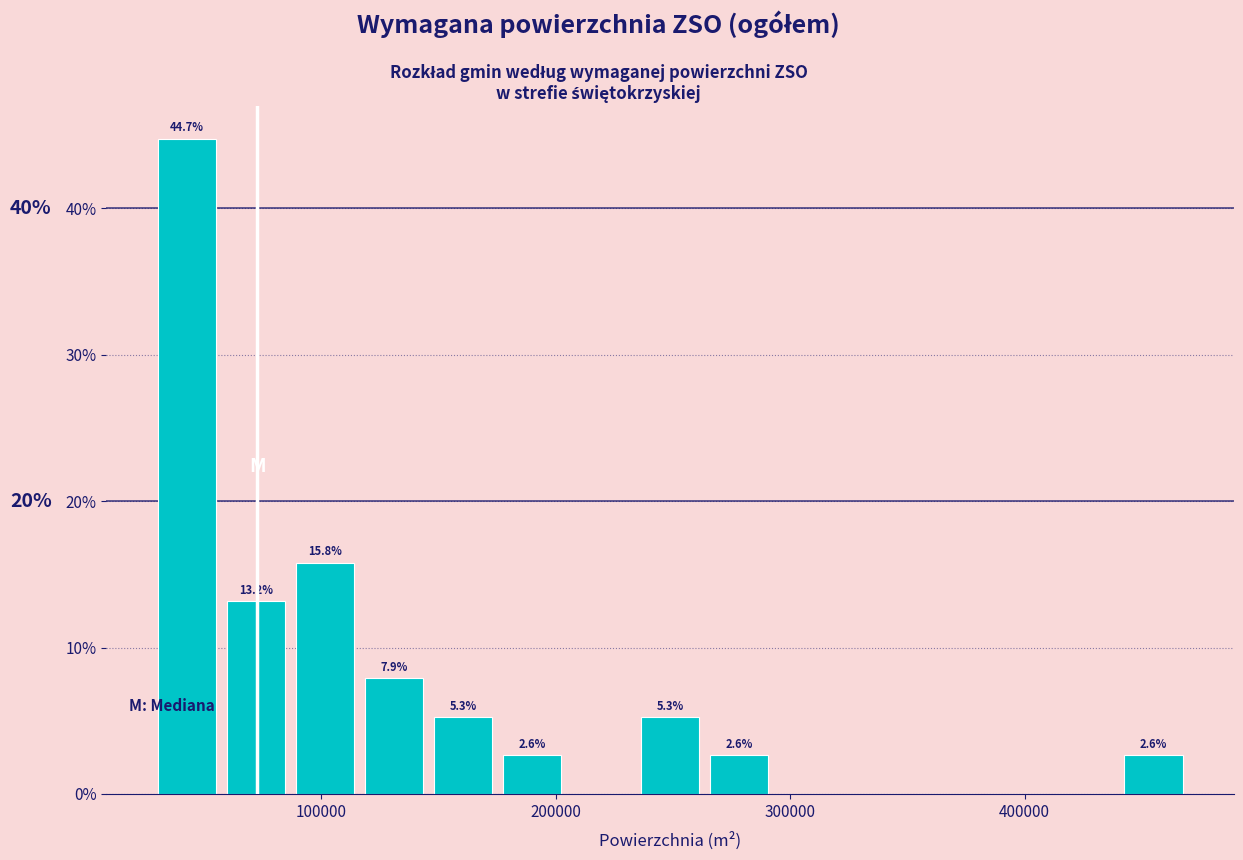

Around what value on the x-axis is the tallest bar? Give the approximate position of its centre, as read against the axis.

40000